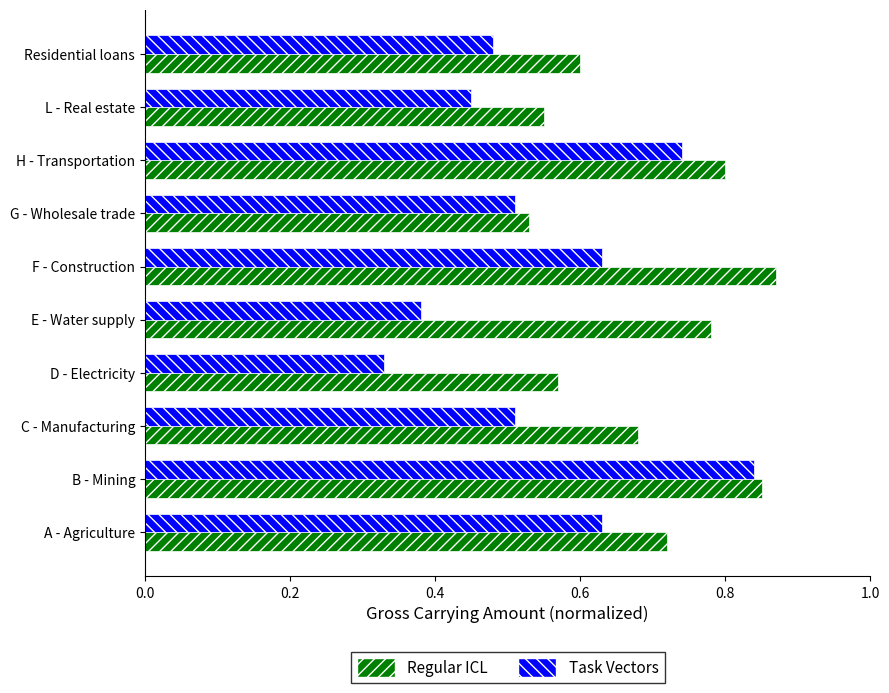

What is the sum of all Task Vectors values?

5.5